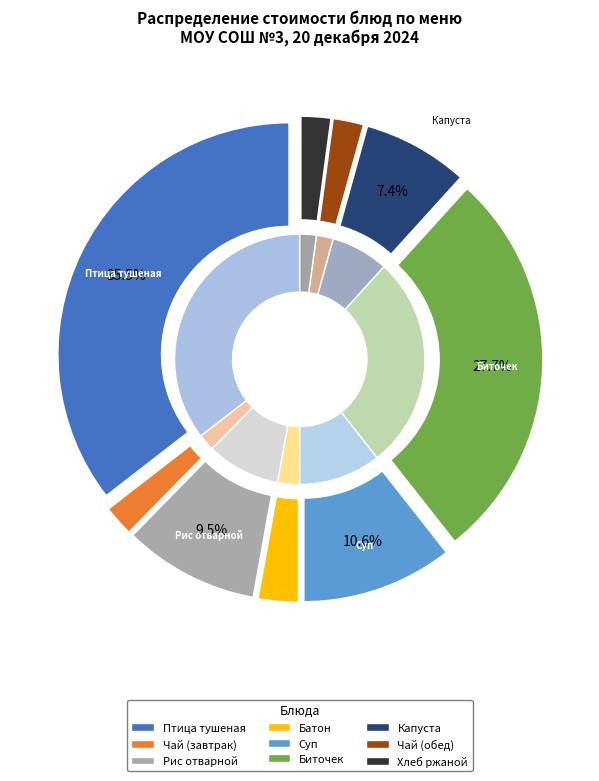

To the nearest percent, what portion does Батон represent?

3%